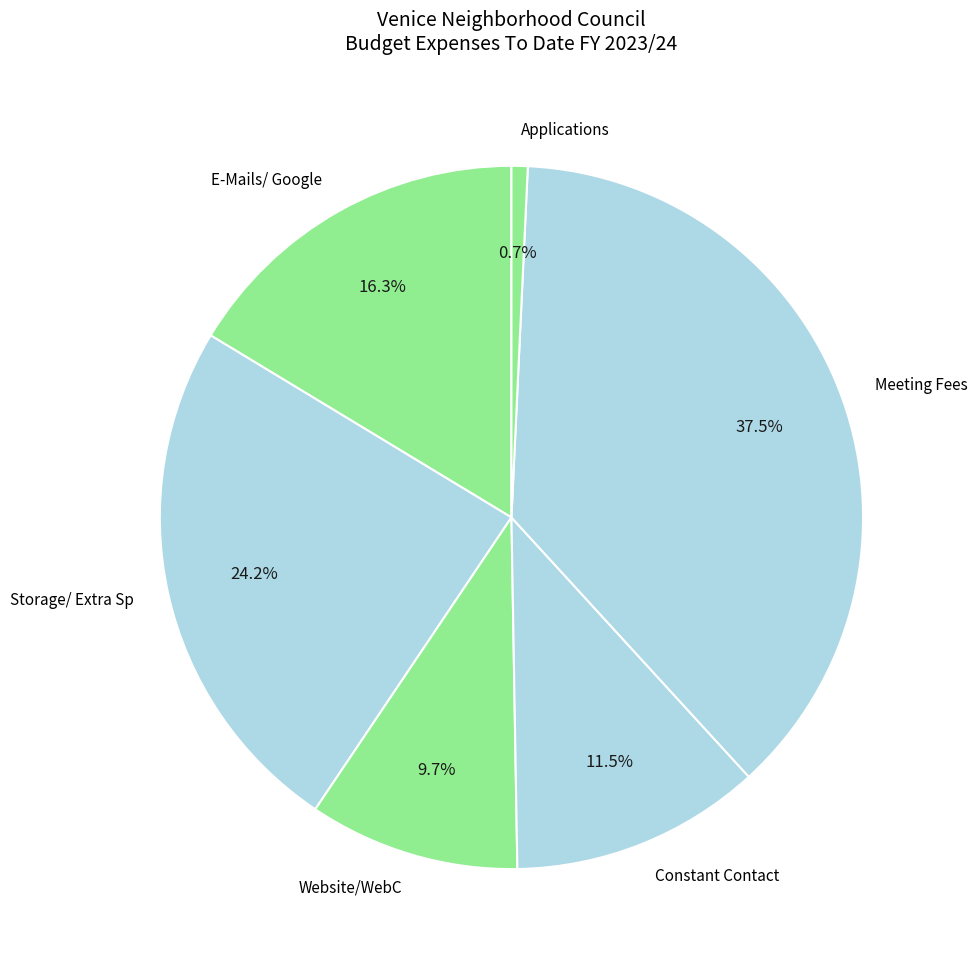

Does Storage/ Extra Sp represent more than half of the total?

No